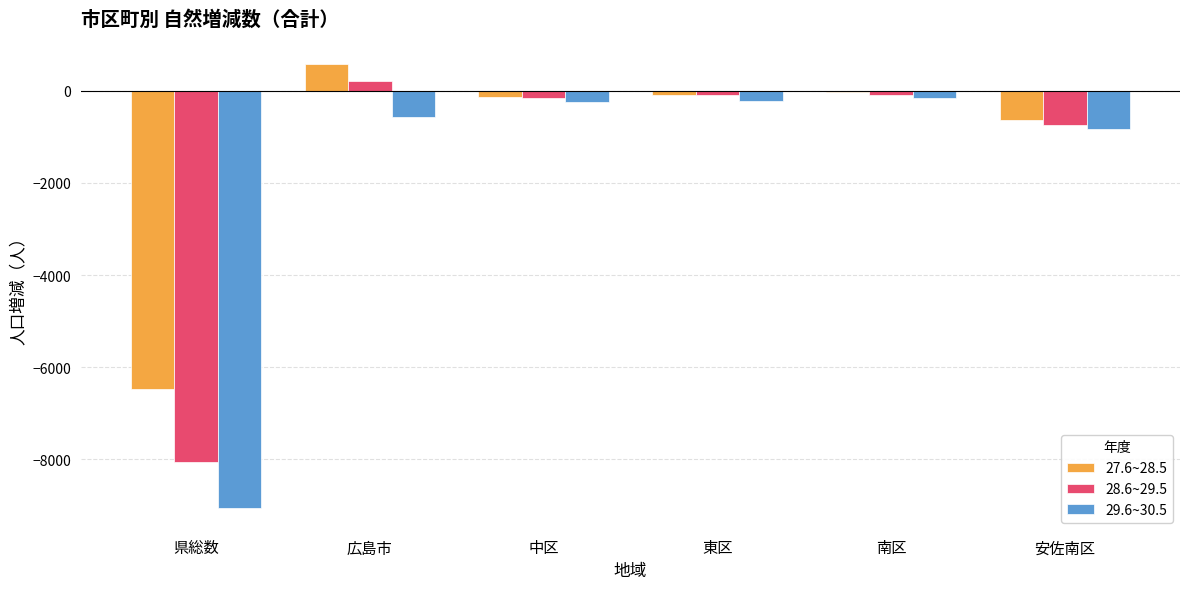

What is the spread (max minus min) of values at 広島市?

1158